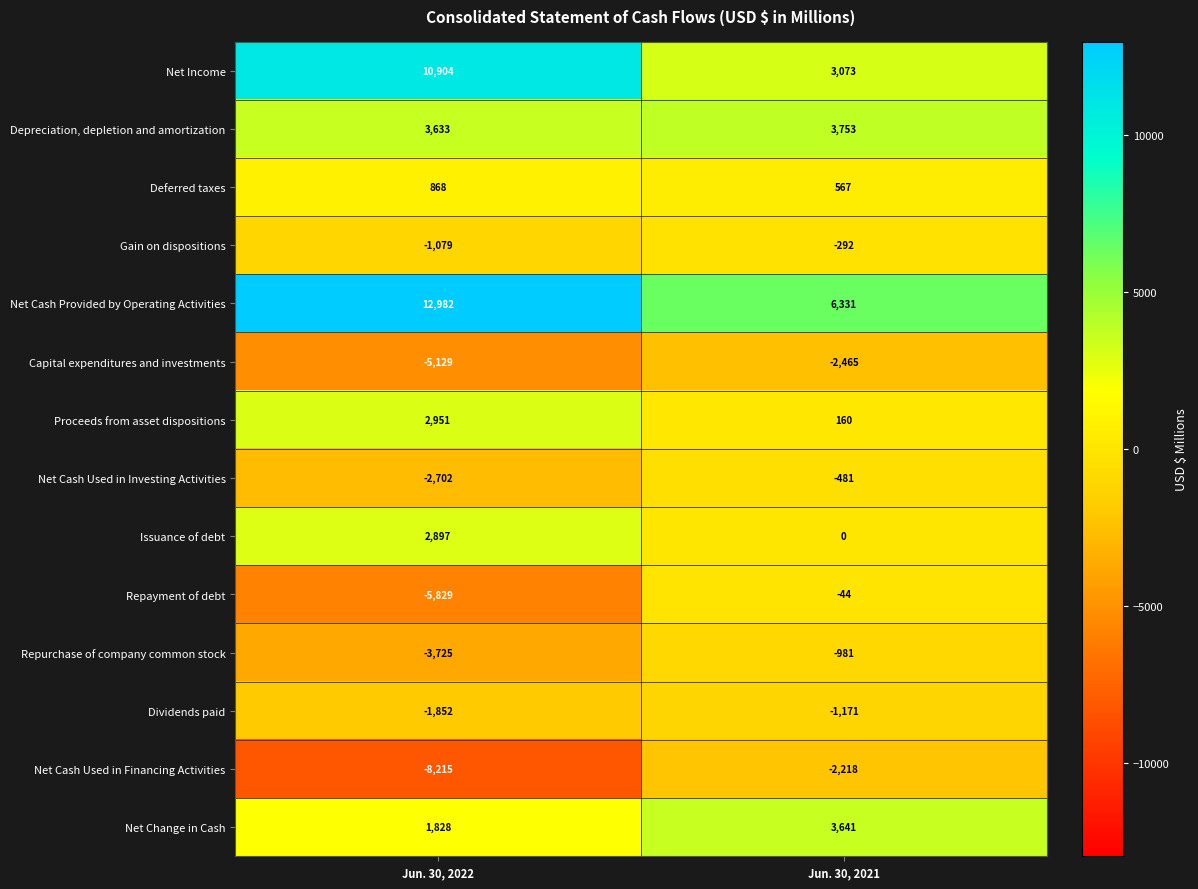

At Jun. 30, 2022, list the series in order from smallest to largest.

Net Cash Used in Financing Activities, Repayment of debt, Capital expenditures and investments, Repurchase of company common stock, Net Cash Used in Investing Activities, Dividends paid, Gain on dispositions, Deferred taxes, Net Change in Cash, Issuance of debt, Proceeds from asset dispositions, Depreciation, depletion and amortization, Net Income, Net Cash Provided by Operating Activities